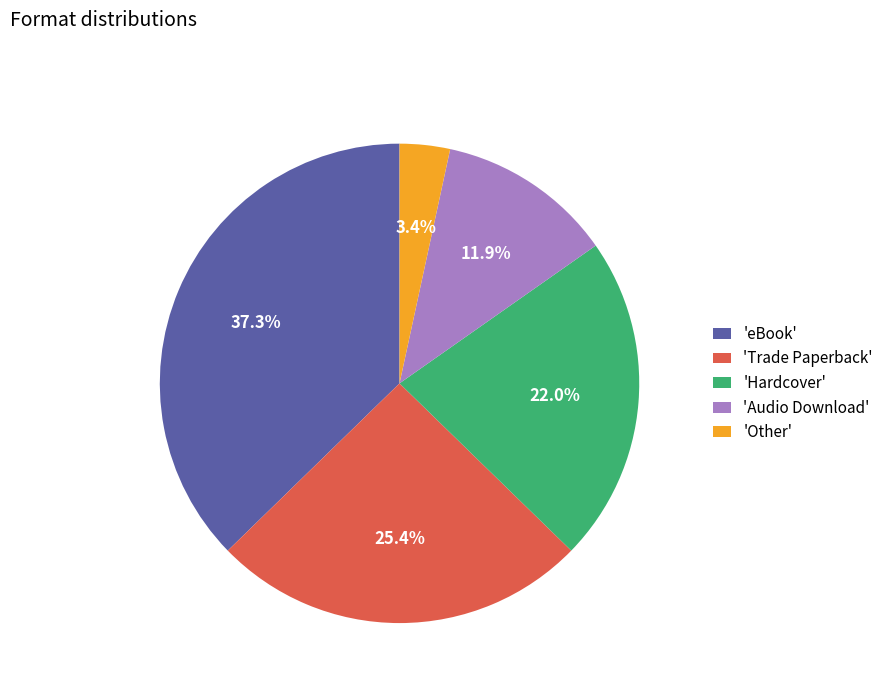

Do 'Audio Download' and 'Trade Paperback' together represent more than half of the pie?

No